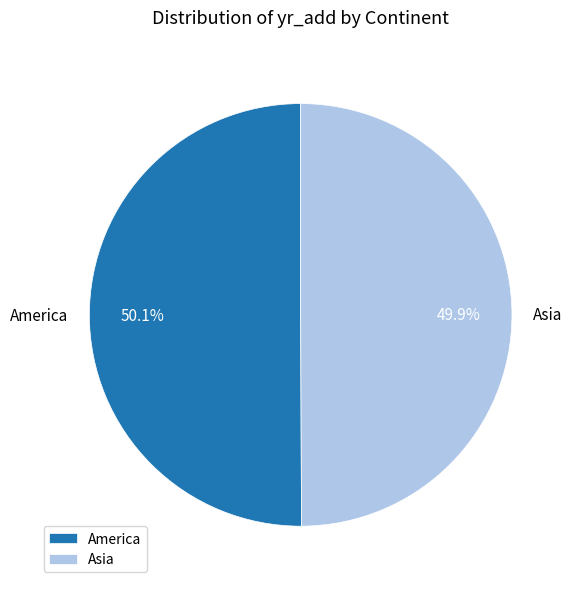

Count the number of slices in the pie.

2